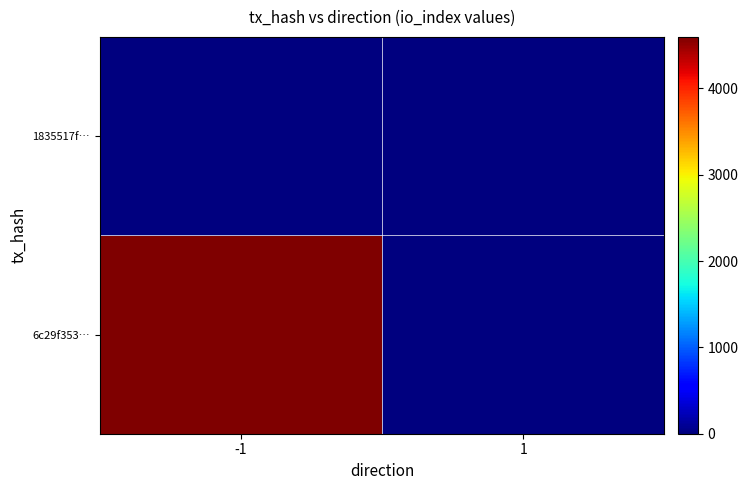

Between 1 and -1, which is larger?

-1